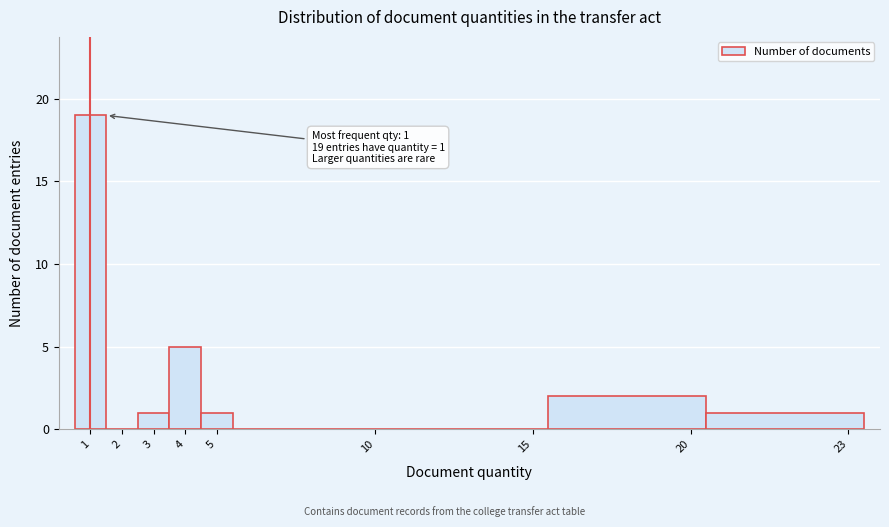

Reading right to left, extract all data points from this chart.

23=1	20=2	15=0	10=0	5=1	4=5	3=1	2=0	1=19